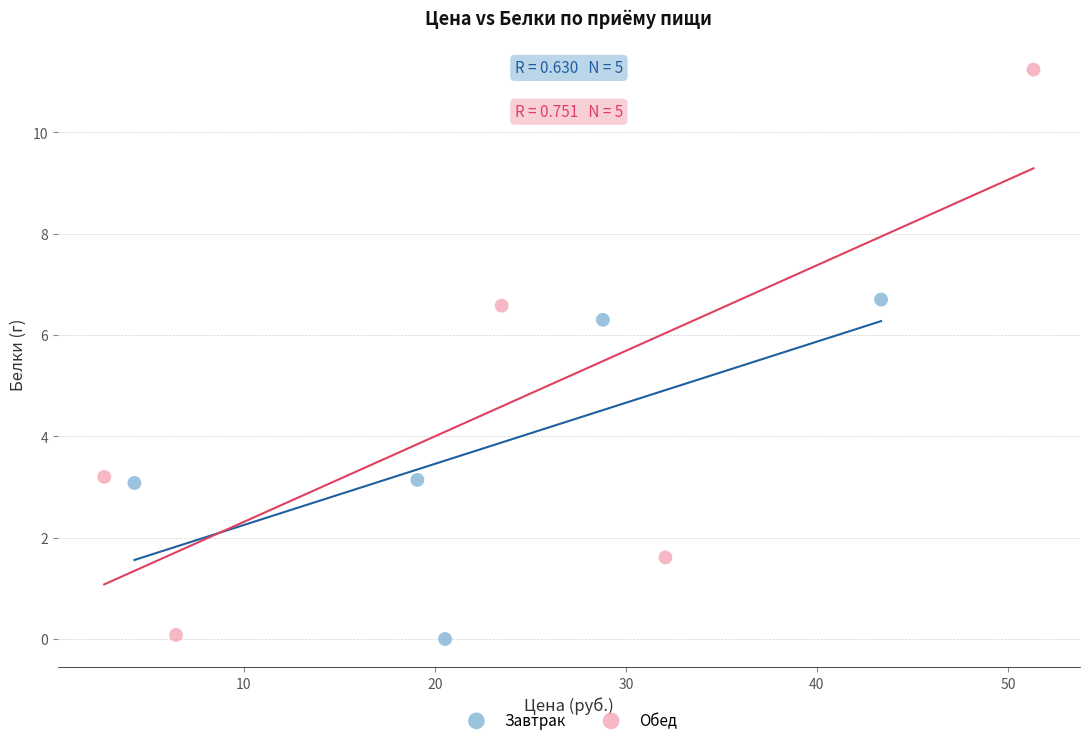

Which series reaches the maximum Y coordinate?

Обед